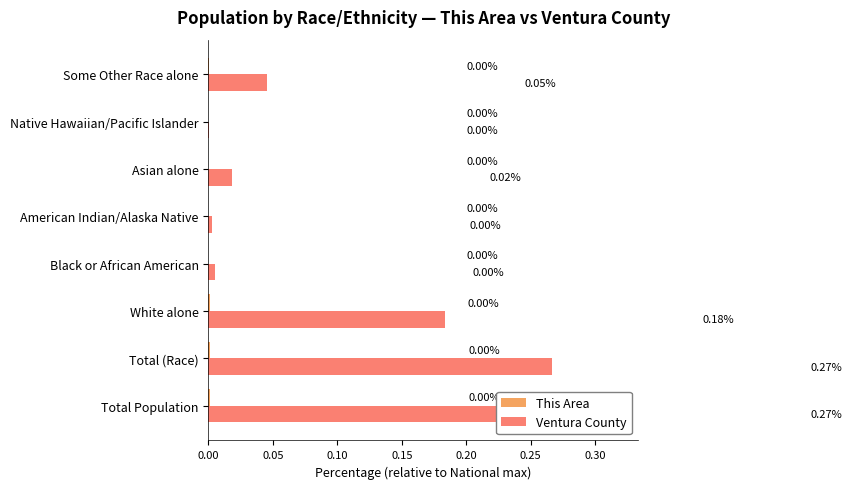

Is the value of Ventura County at Asian alone greater than the value of This Area at Total (Race)?

Yes